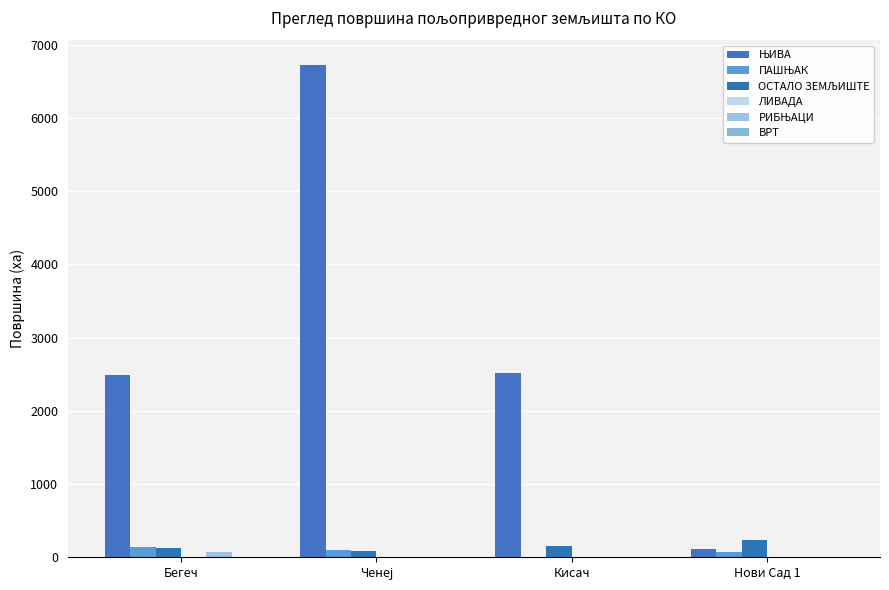

What is the sum of all ЛИВАДА values?

4.9